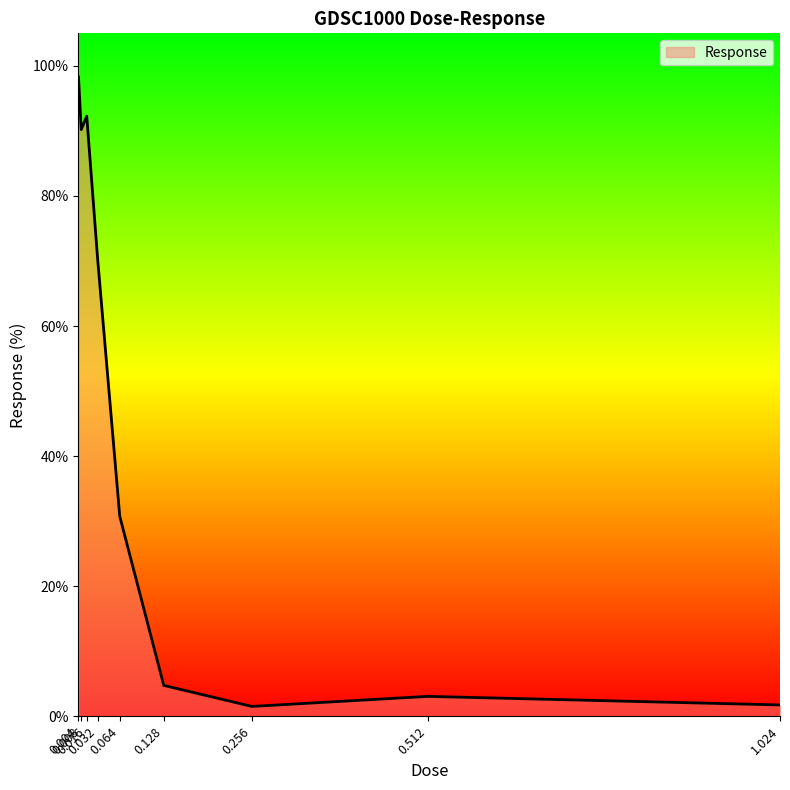

How many values exceed 30?

5